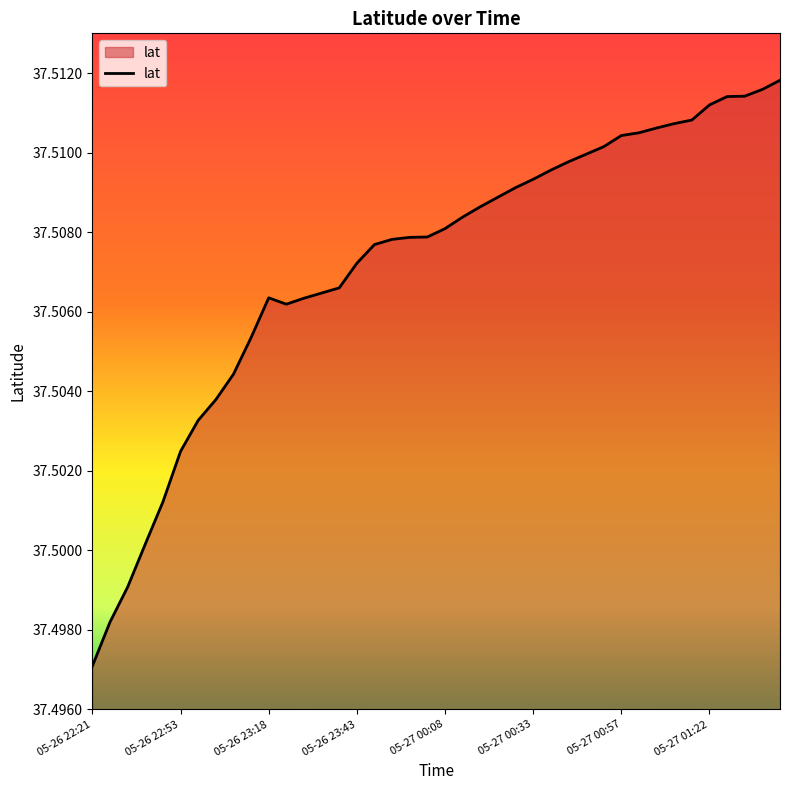

How many lines are shown in the chart?

1